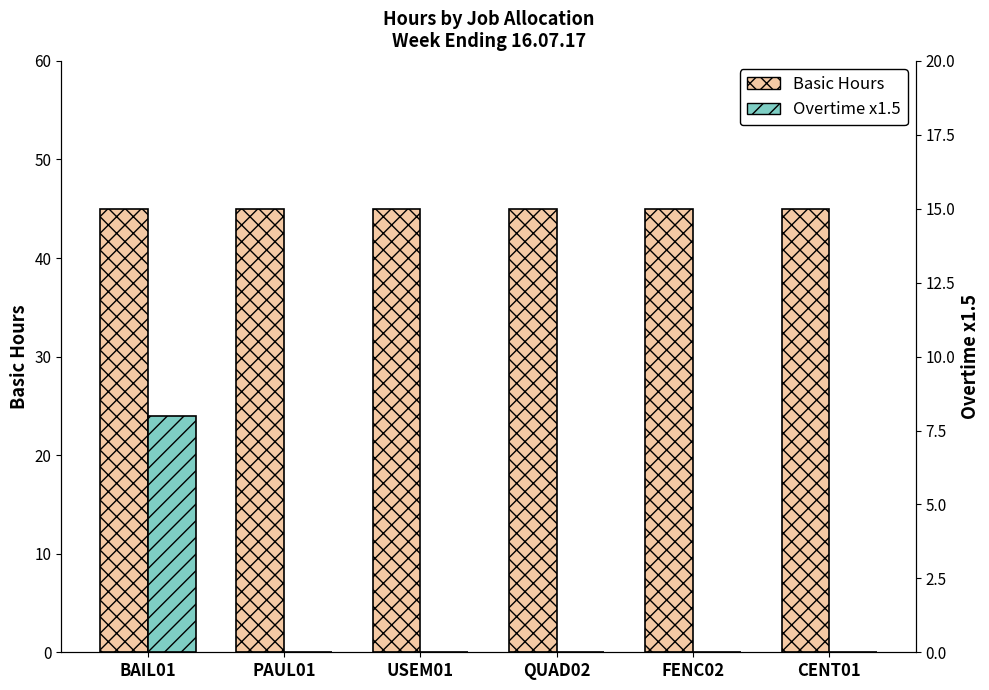

Reading left to right, extract all data points from this chart.

Basic Hours: BAIL01=45	PAUL01=45	USEM01=45	QUAD02=45	FENC02=45	CENT01=45
Overtime x1.5: BAIL01=8	PAUL01=0	USEM01=0	QUAD02=0	FENC02=0	CENT01=0